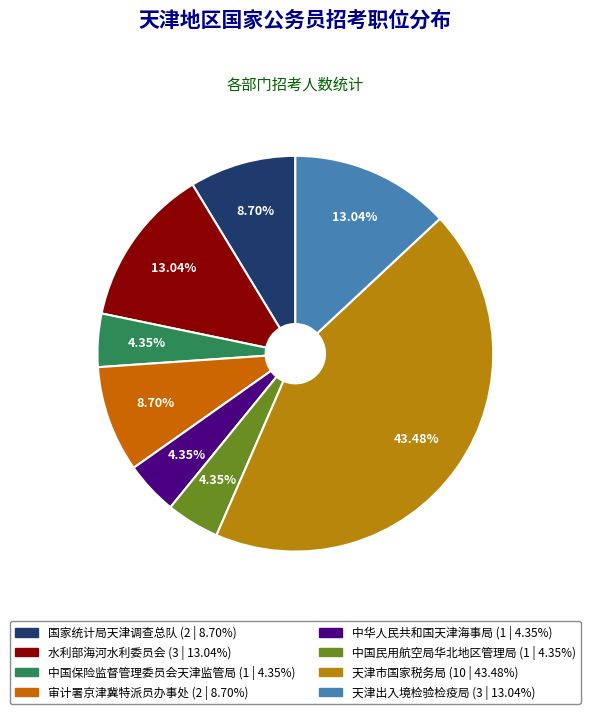

How many segments does this pie chart have?

8